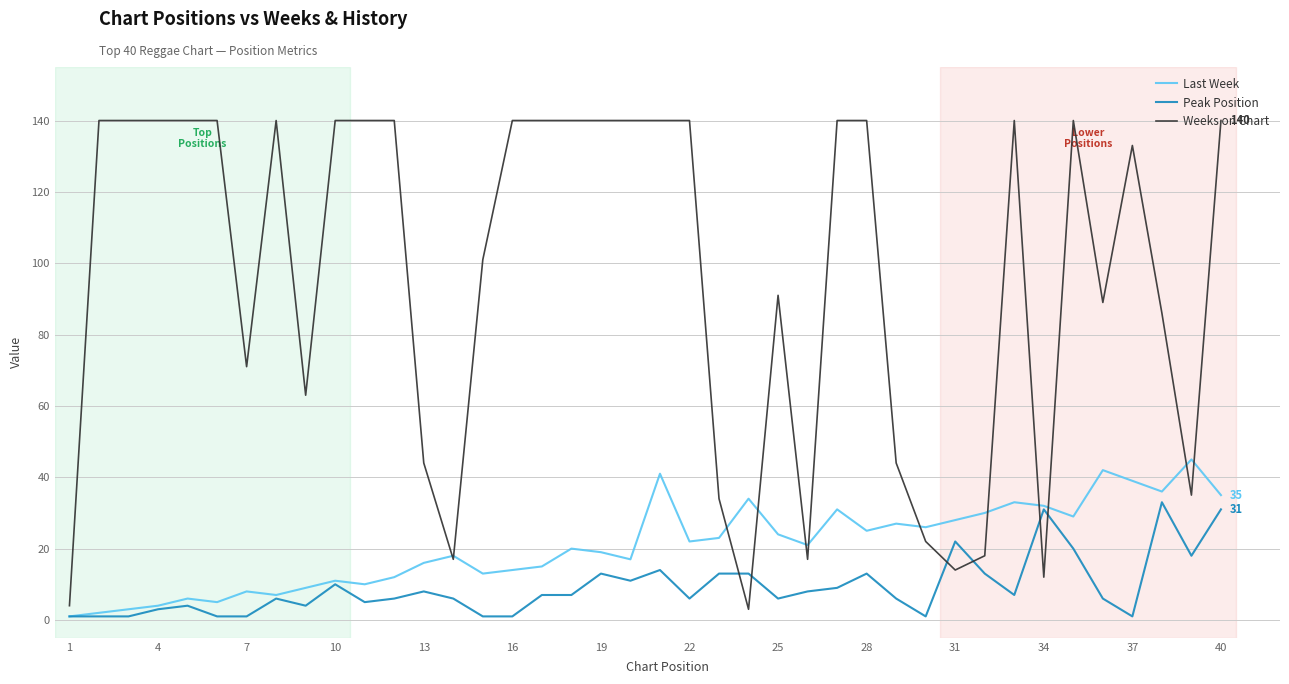

Which series has the largest total across all categories?

Weeks on Chart